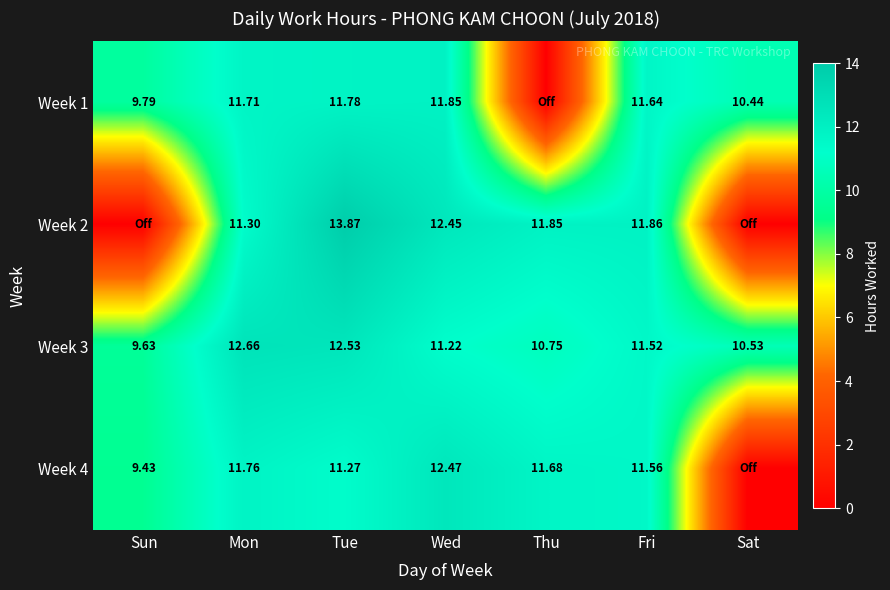

Is the value of Week 4 at Wed greater than the value of Week 1 at Sun?

Yes